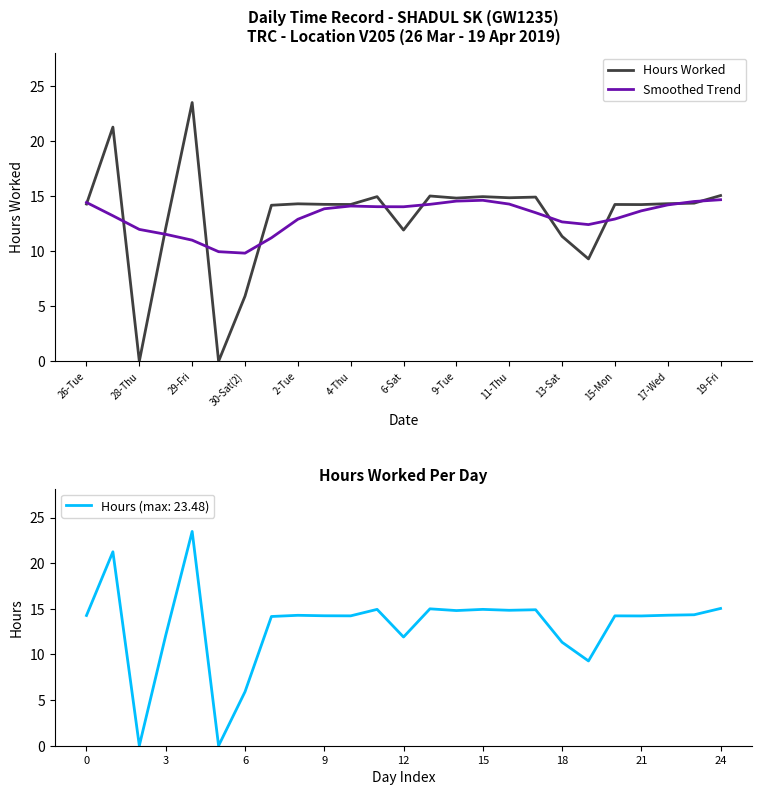

List the series in order of their peak value, highest first.

Hours Worked, Smoothed Trend